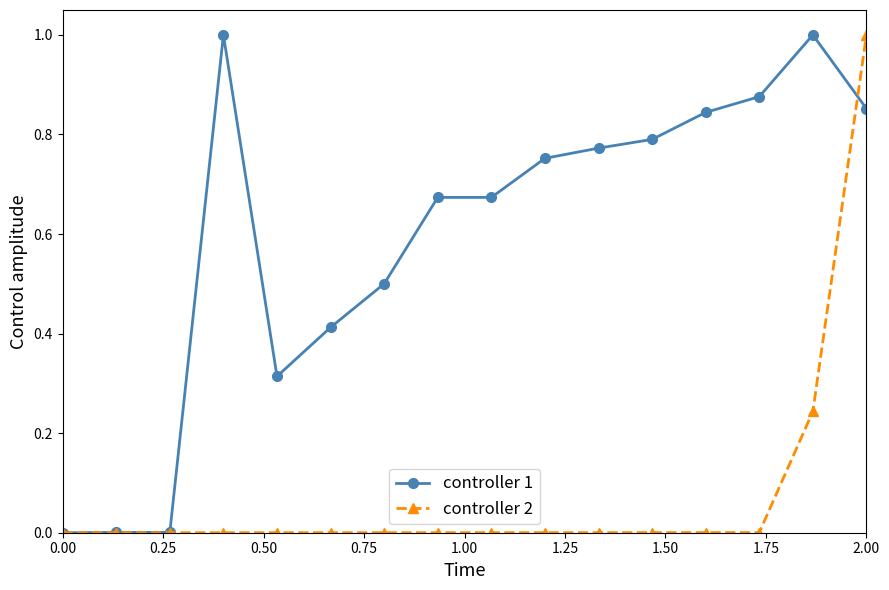

How many lines are shown in the chart?

2